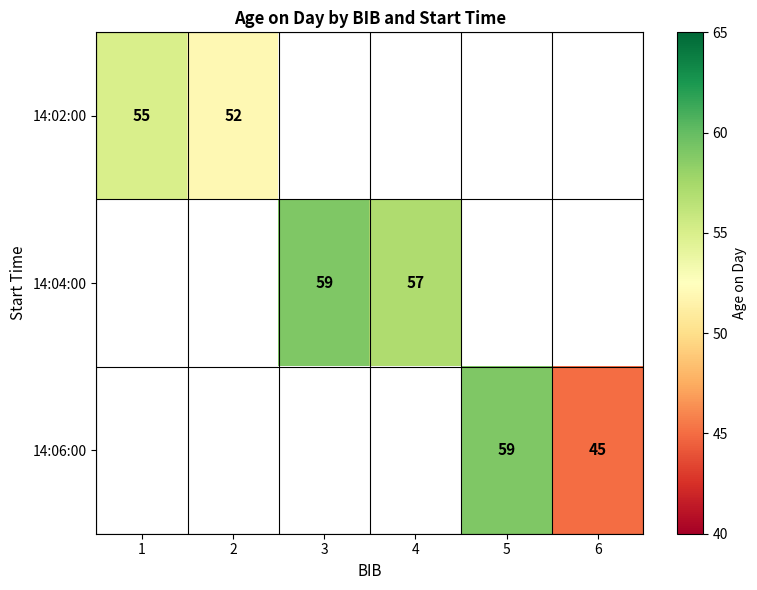

Is it true that 14:06:00 equals 45 at 6?

True